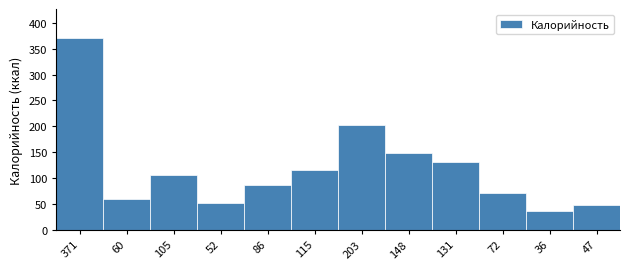

Reading left to right, extract all data points from this chart.

371	60	105	52	86	115	203	148	131	72	36	47